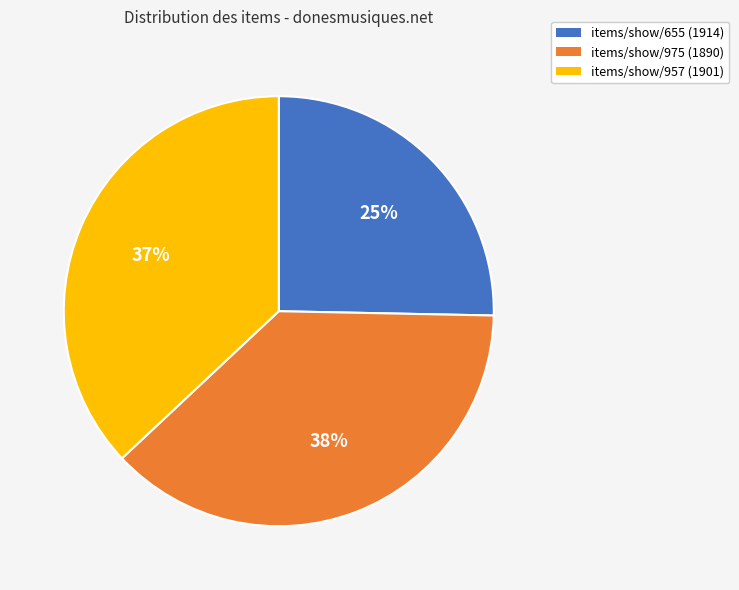

What percentage is the items/show/957 (1901) slice, to the nearest percent?

37%